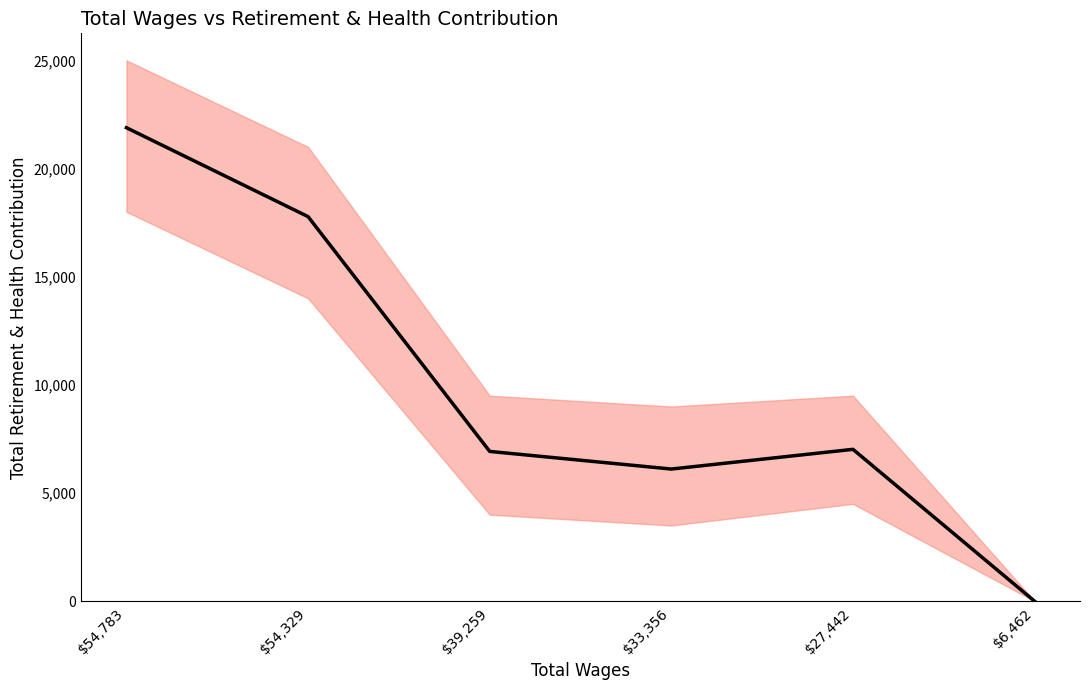

List the labels in order of value, largest first.

$54,783, $54,329, $27,442, $39,259, $33,356, $6,462